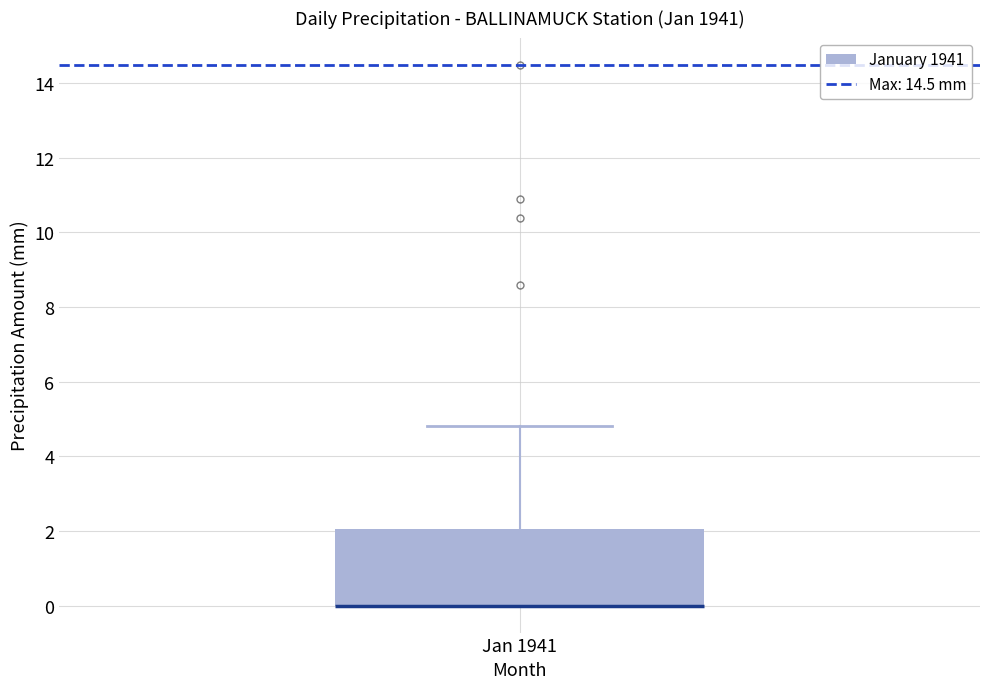

Read this box plot against the y-axis: the position of the median line, the range covered by the box, and the ends of both whiskers. The values are not printed on the chart, so give them approximately, as read against the axis.

median 0.0 (drawn on the box's lower edge), box 0.0 to 2.0, whiskers 0.0 to 4.8